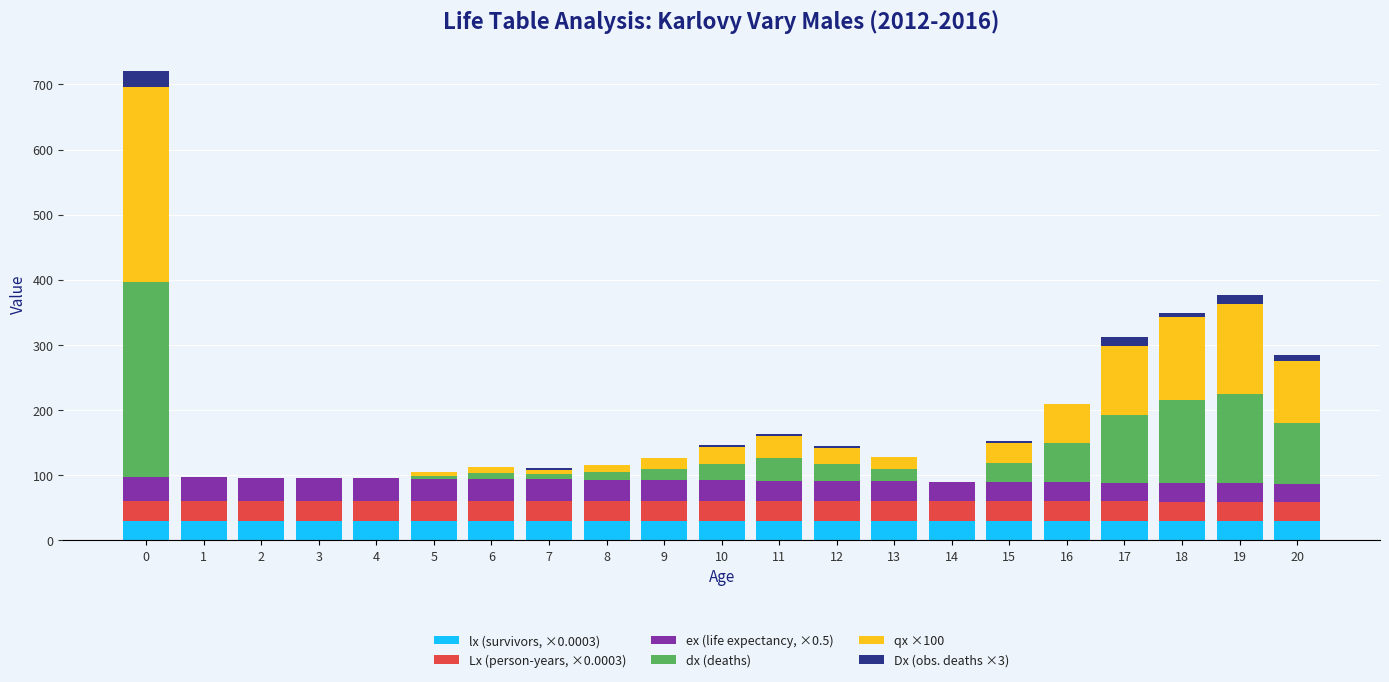

What is the sum of the lx (survivors, ×0.0003) values at 3 and 10?

59.8